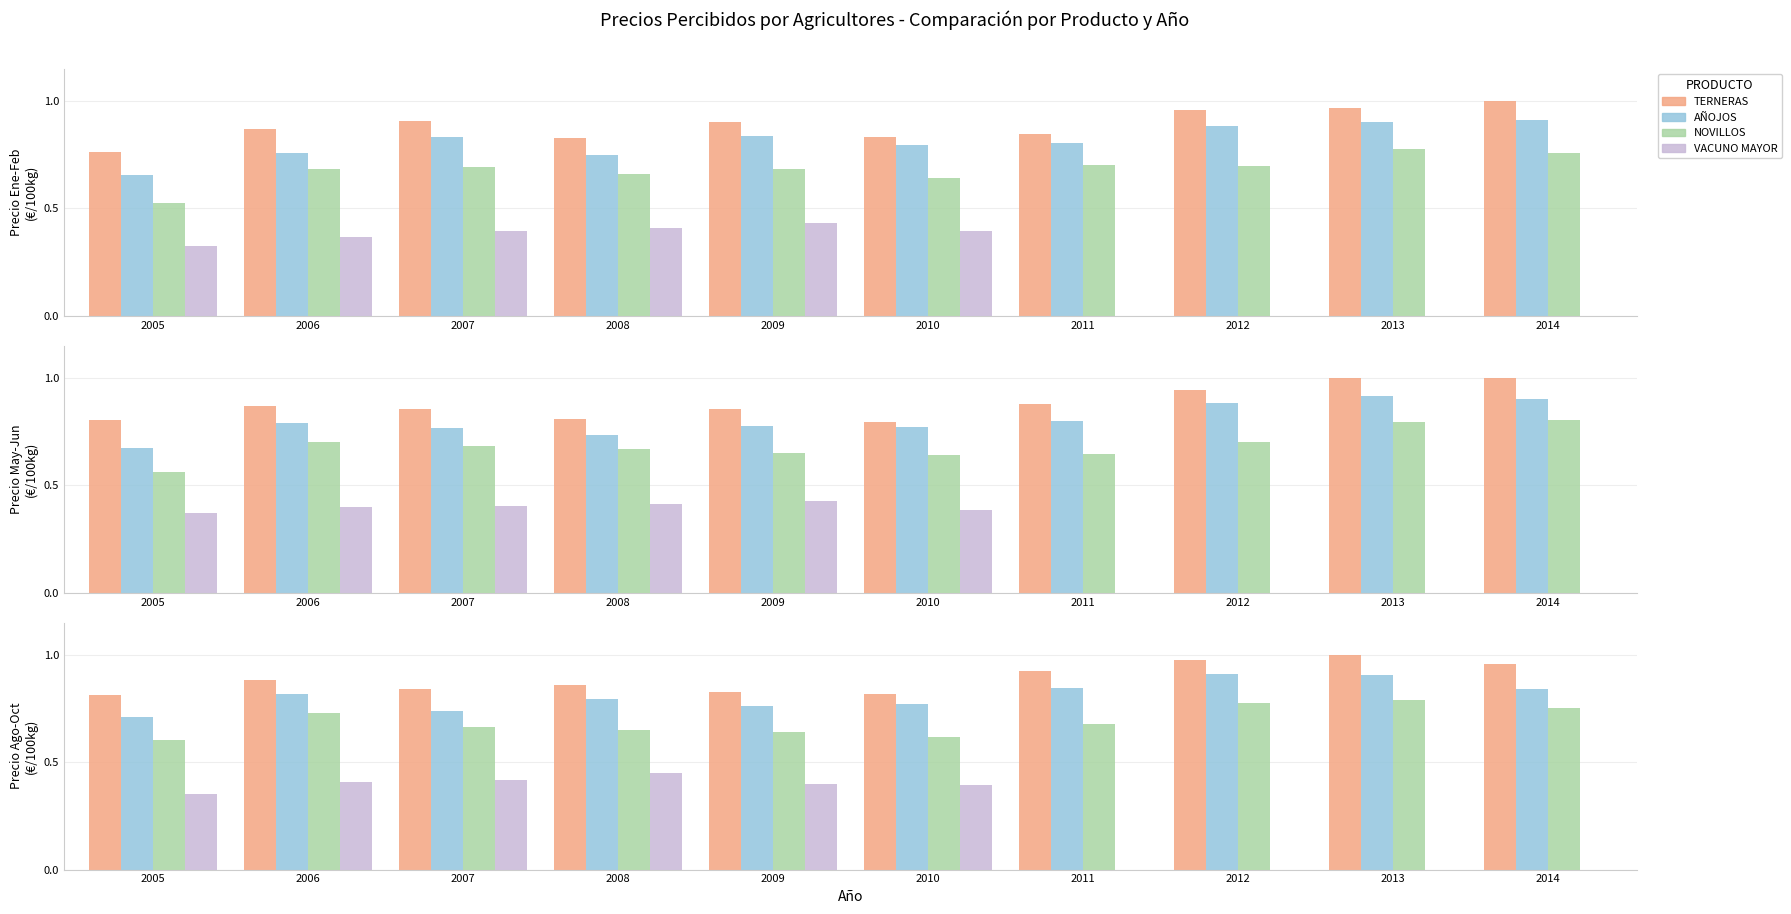

Reading left to right, extract all data points from this chart.

TERNERAS: 0.8	0.9	0.9	0.8	0.9	0.8	0.8	1.0	1.0	1.0
AÑOJOS: 0.7	0.8	0.8	0.7	0.8	0.8	0.8	0.9	0.9	0.9
NOVILLOS: 0.5	0.7	0.7	0.7	0.7	0.6	0.7	0.7	0.8	0.8
VACUNO MAYOR: 0.3	0.4	0.4	0.4	0.4	0.4	0.0	0.0	0.0	0.0